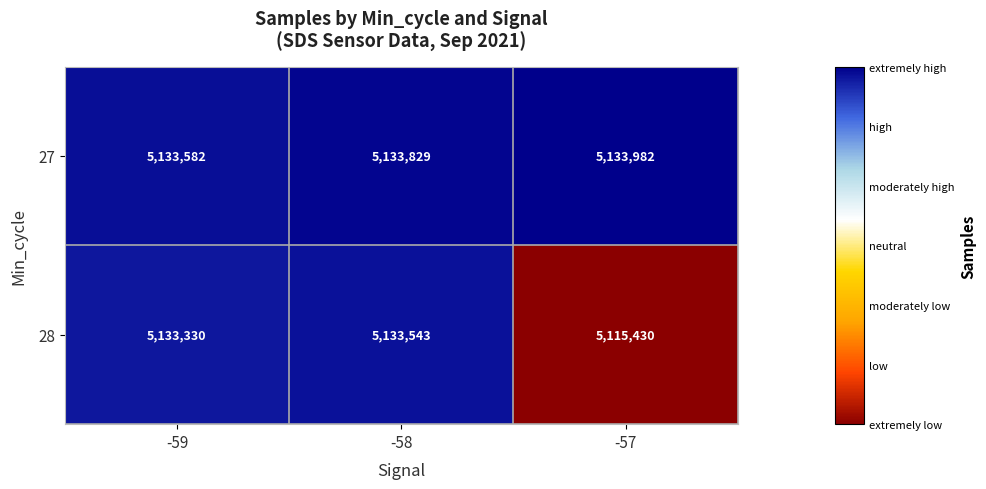

Count the number of data series in this chart.

2